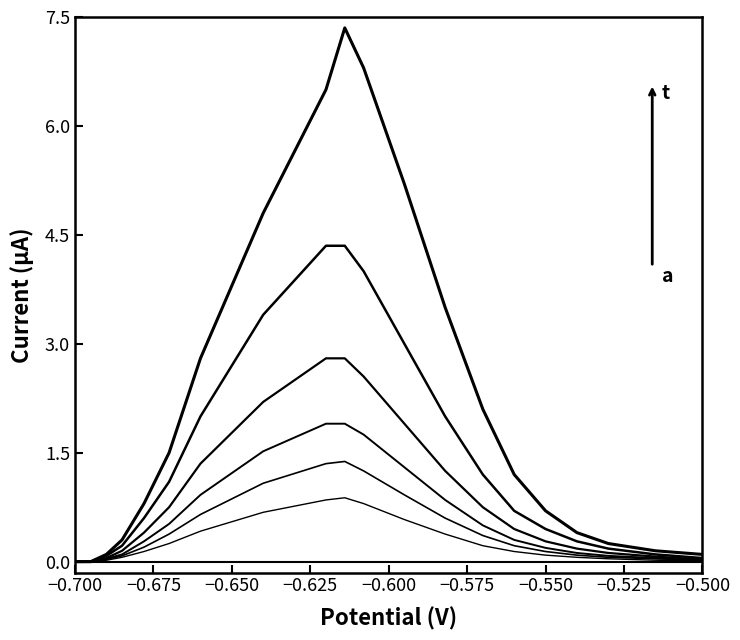

True or false: Giovanni Perez and Landon Bily cross at least once.

False